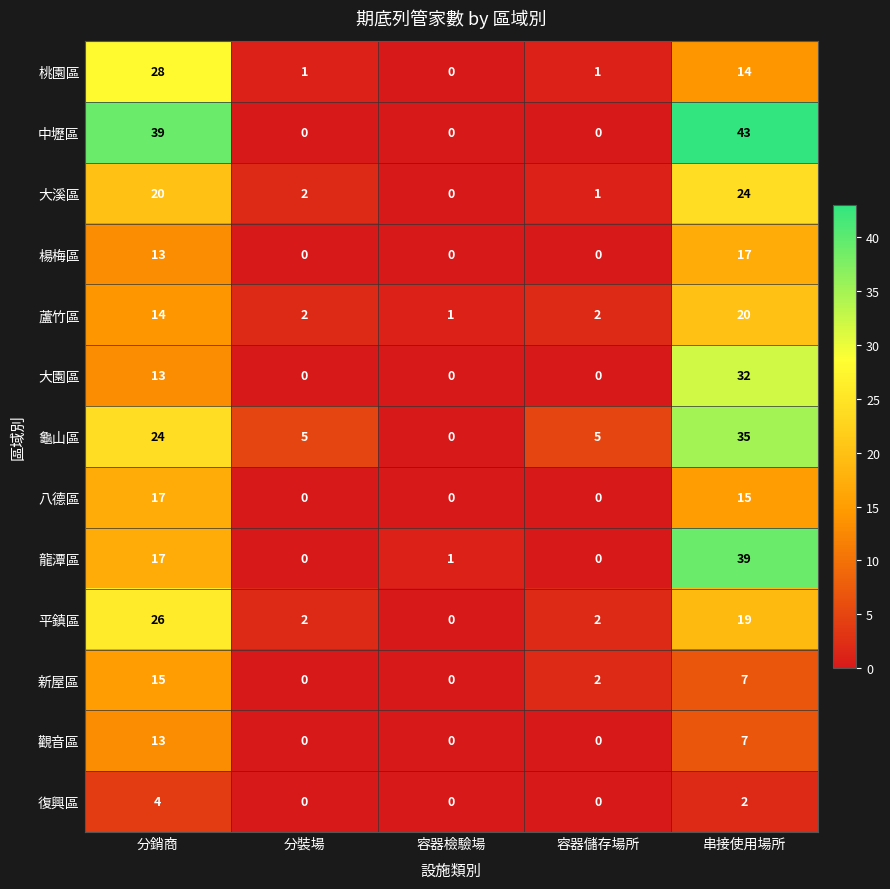

Which series has the largest total across all categories?

中壢區